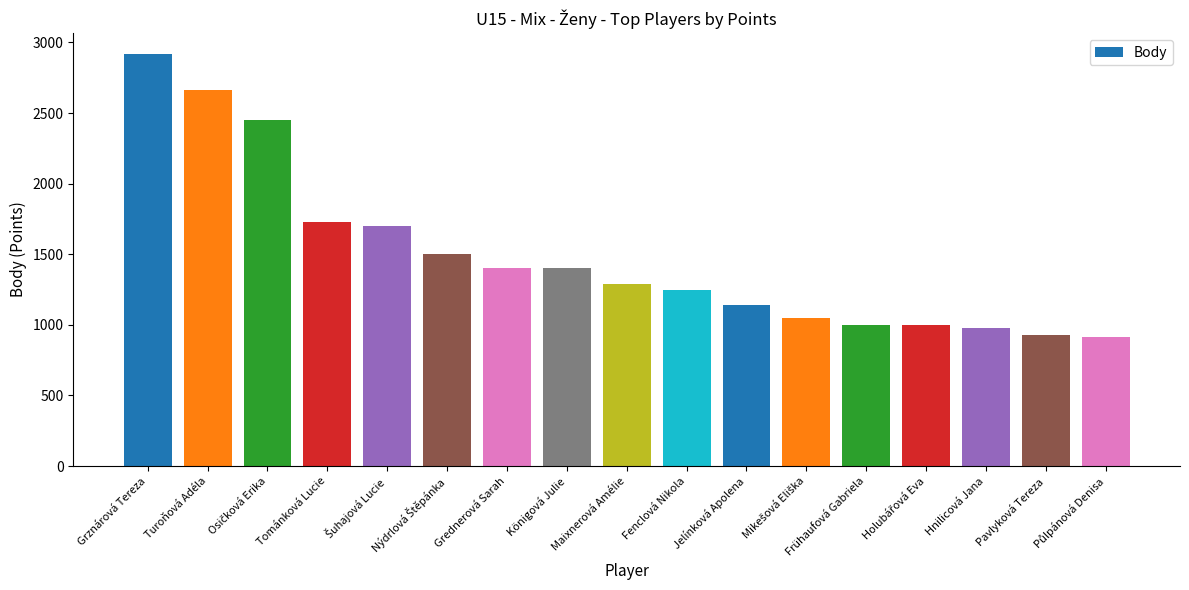

The value at Hnilicová Jana is 1498. True or false?

False